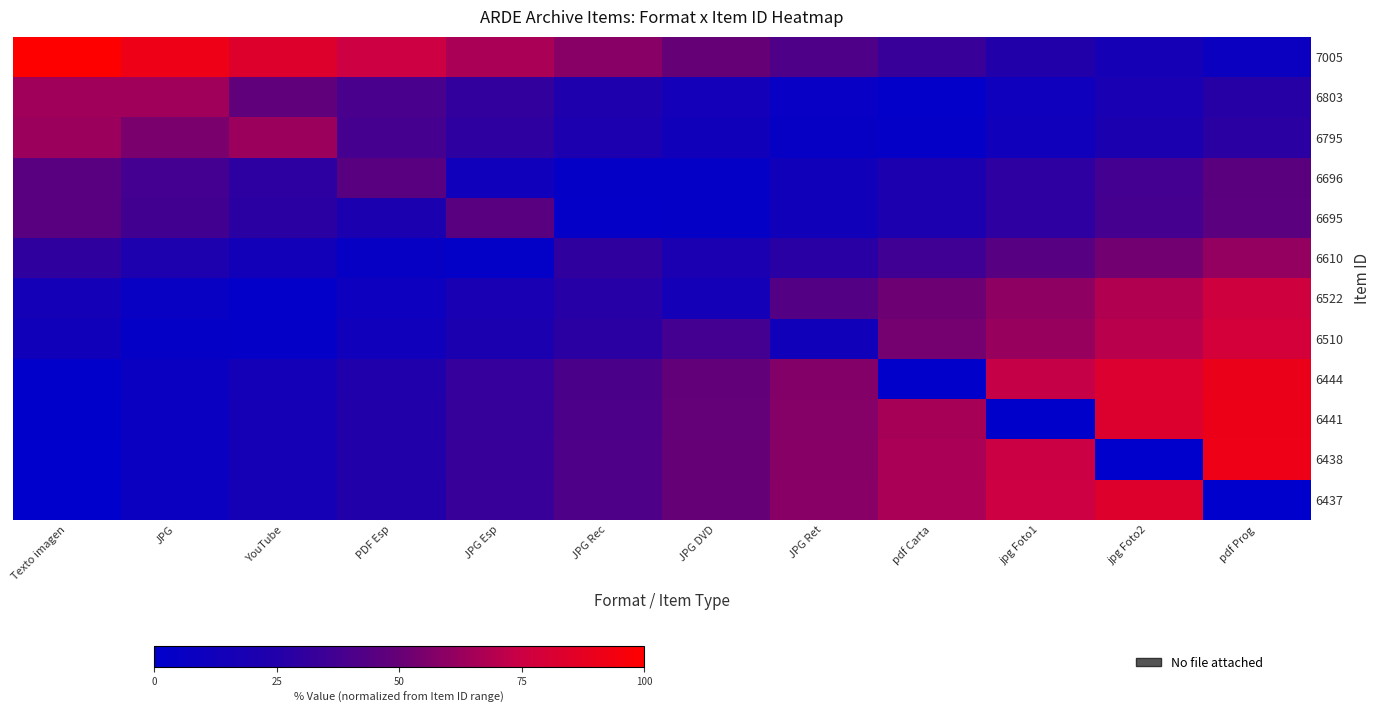

Between PDF Esp and JPG Esp, which is larger?

PDF Esp